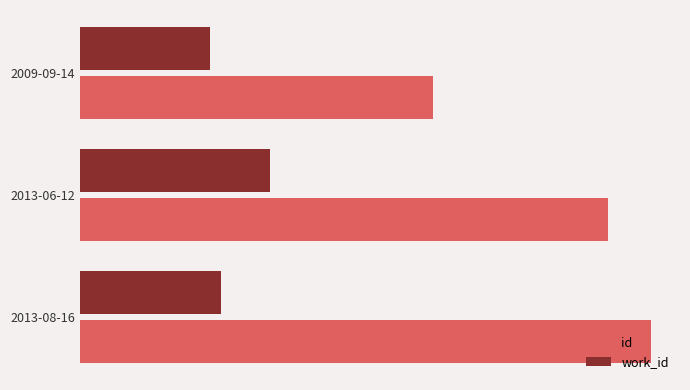

What are all the series names shown in the legend?

id, work_id